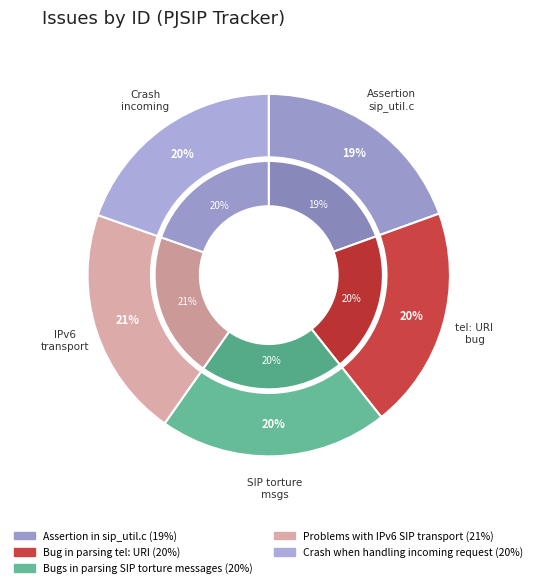

To the nearest percent, what portion does Crash when handling incoming request represent?

20%